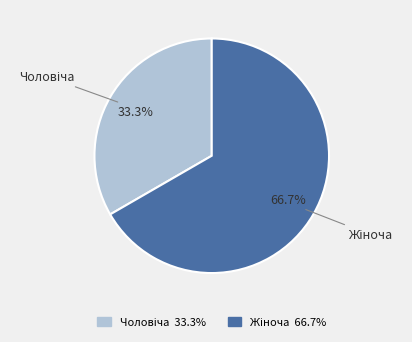

Is there any slice that represents more than half of the pie?

Yes